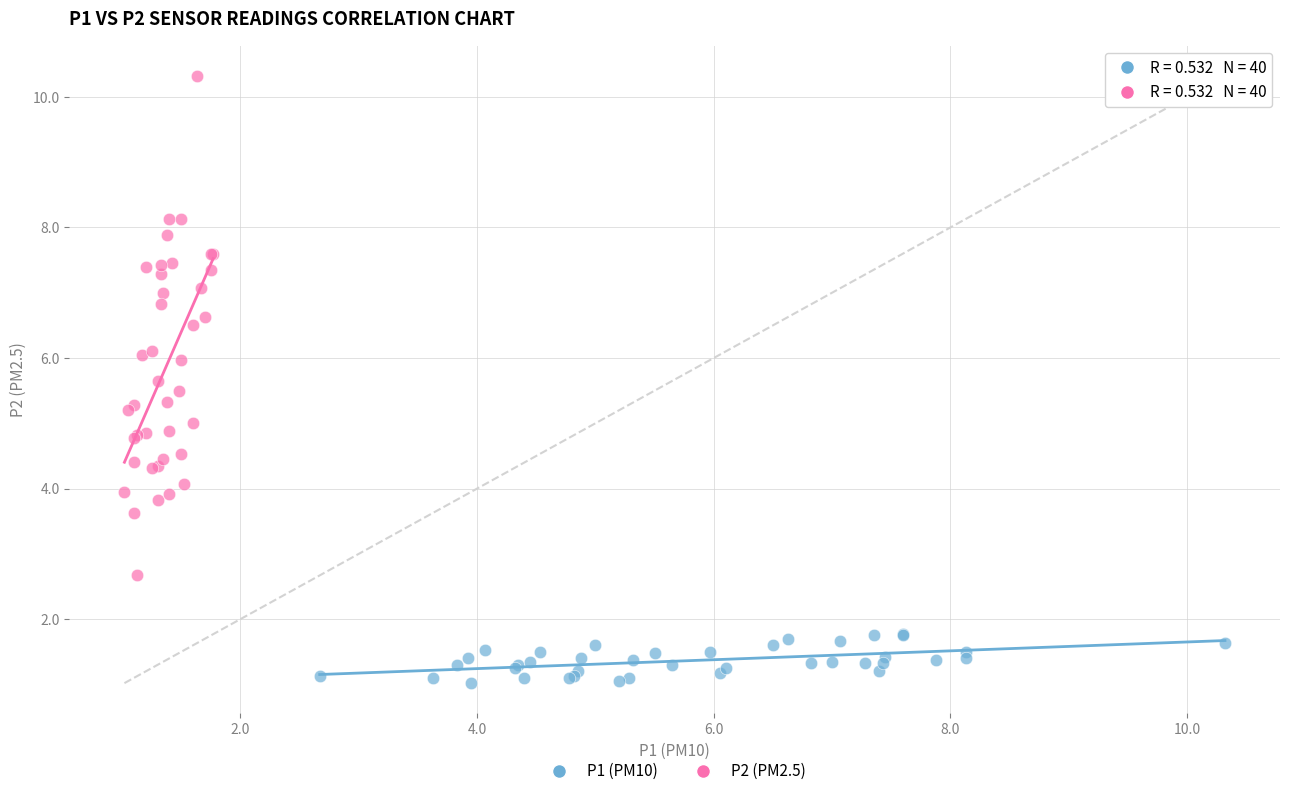

Which series contains the highest Y value?

P2 (PM2.5)